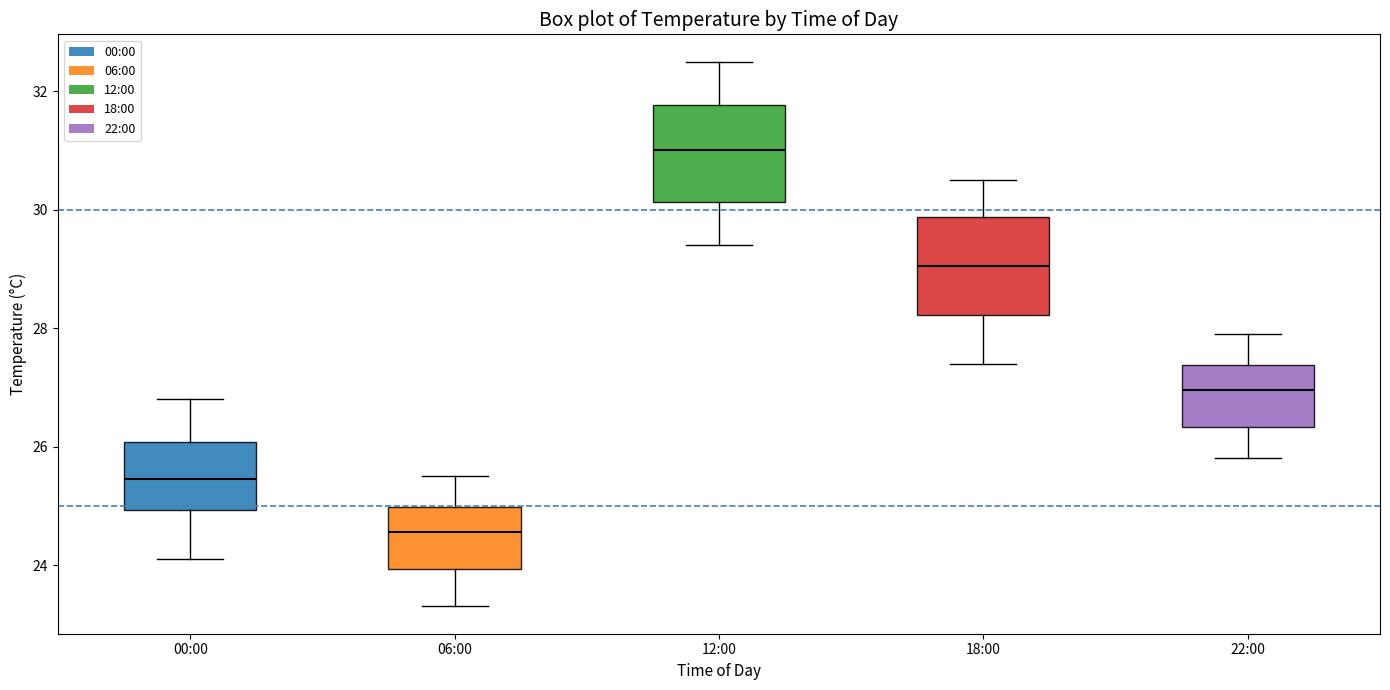

Where does the lower whisker of the box for 22:00 end on the y-axis? The values are not printed on the chart, so give them approximately, as read against the axis.

25.8